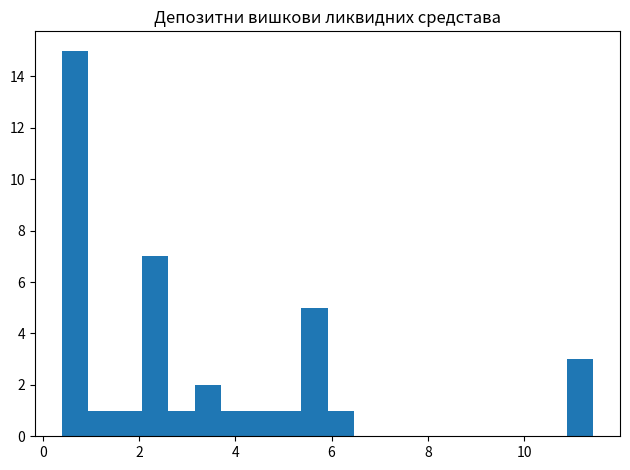

Read against the x-axis, roughly where is the centre of the tallest bar?

0.6